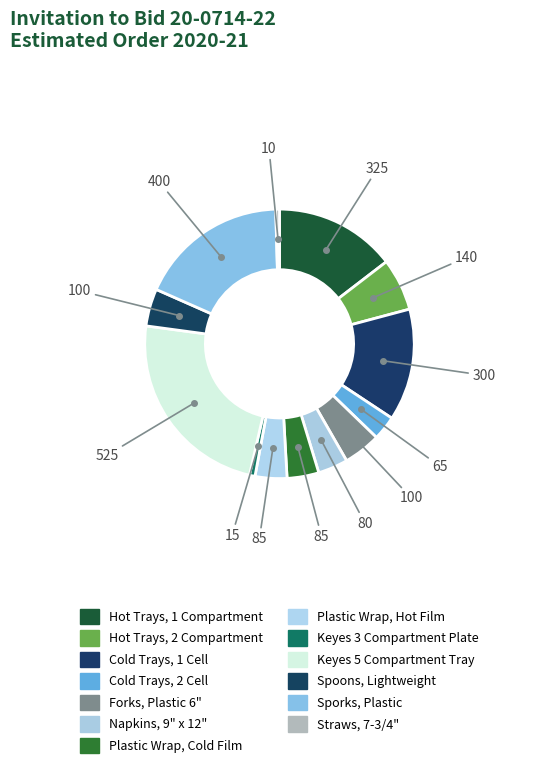

How many slices are in this pie chart?

13